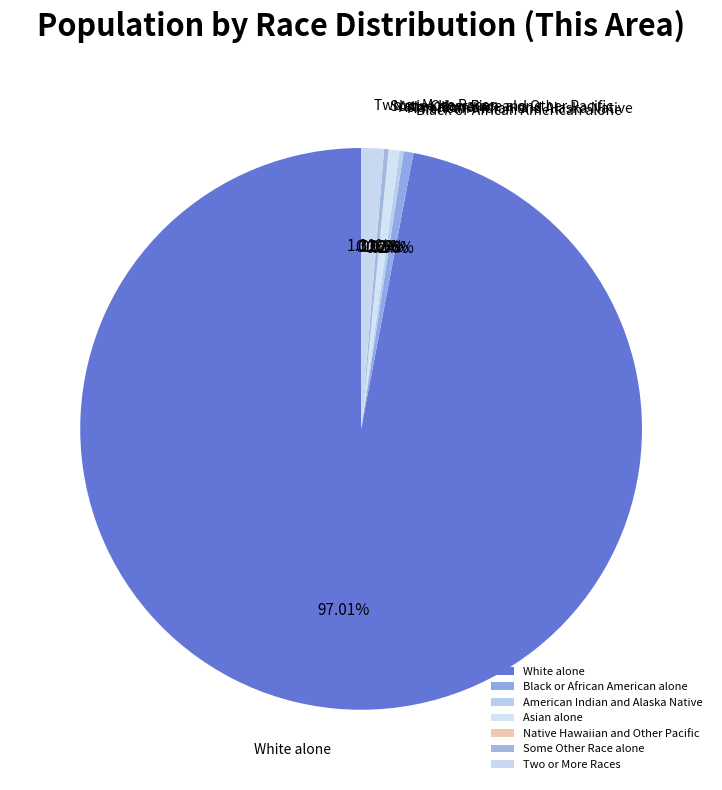

Is it true that Asian alone is 11% of the pie?

False